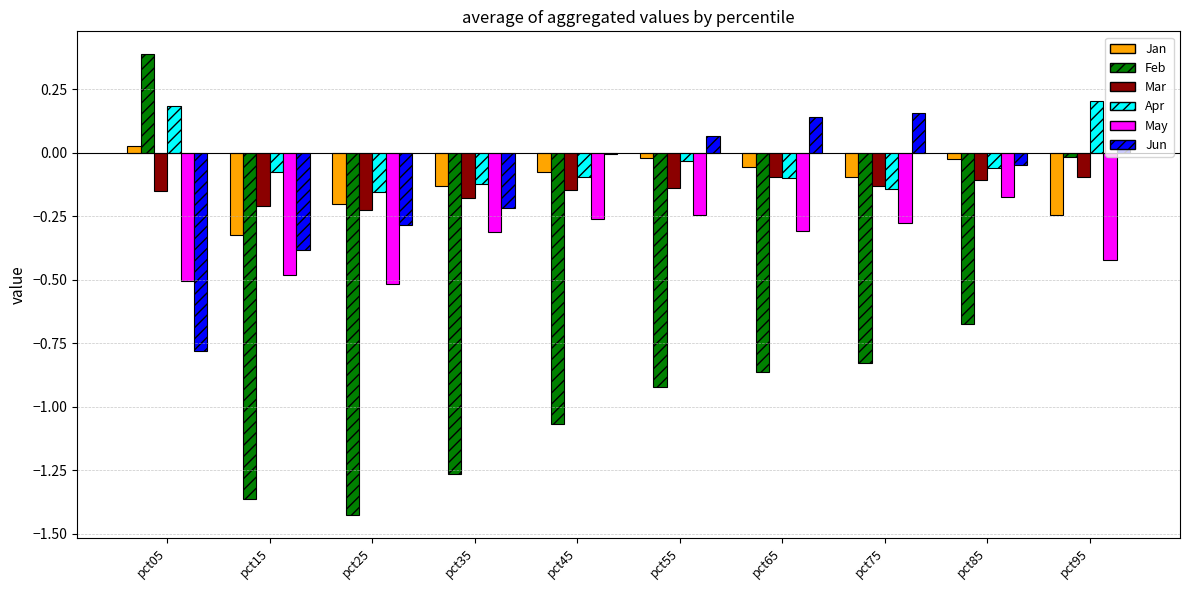

Does the chart contain stacked bars?

No